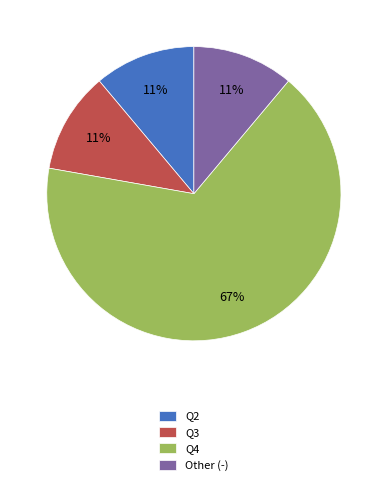

Which has a higher value, Other (-) or Q4?

Q4